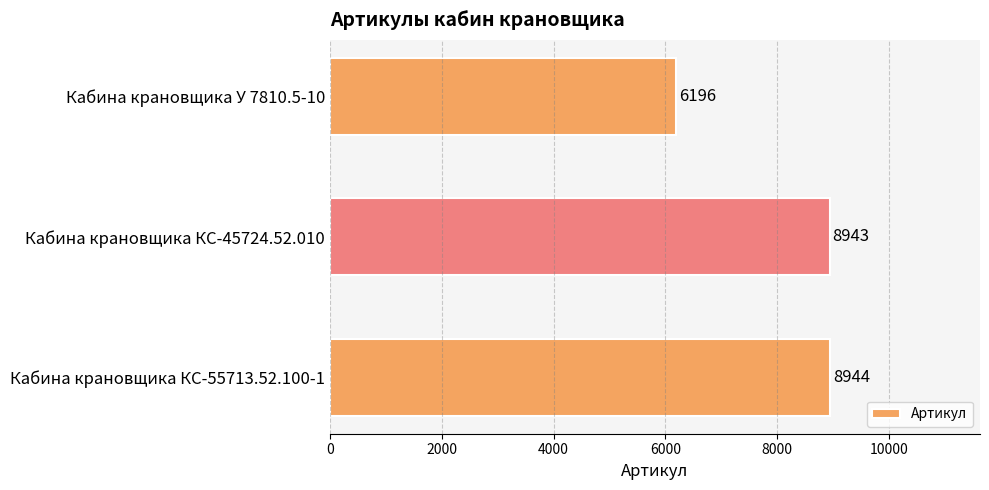

What is the change in value from Кабина крановщика КС-45724.52.010 to Кабина крановщика КС-55713.52.100-1?

+1